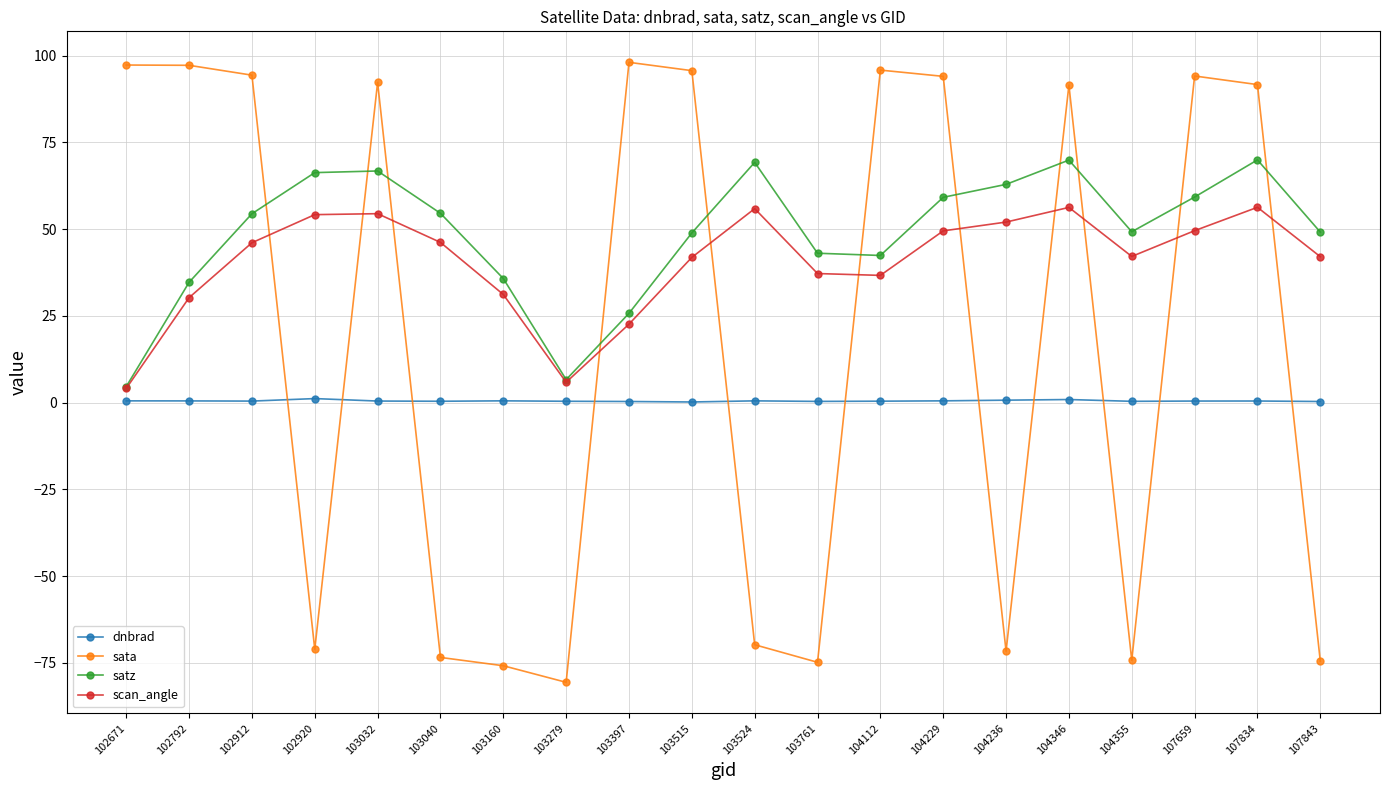

In dnbrad, how many points are higher than both neighbors (excluding endpoints)?

5